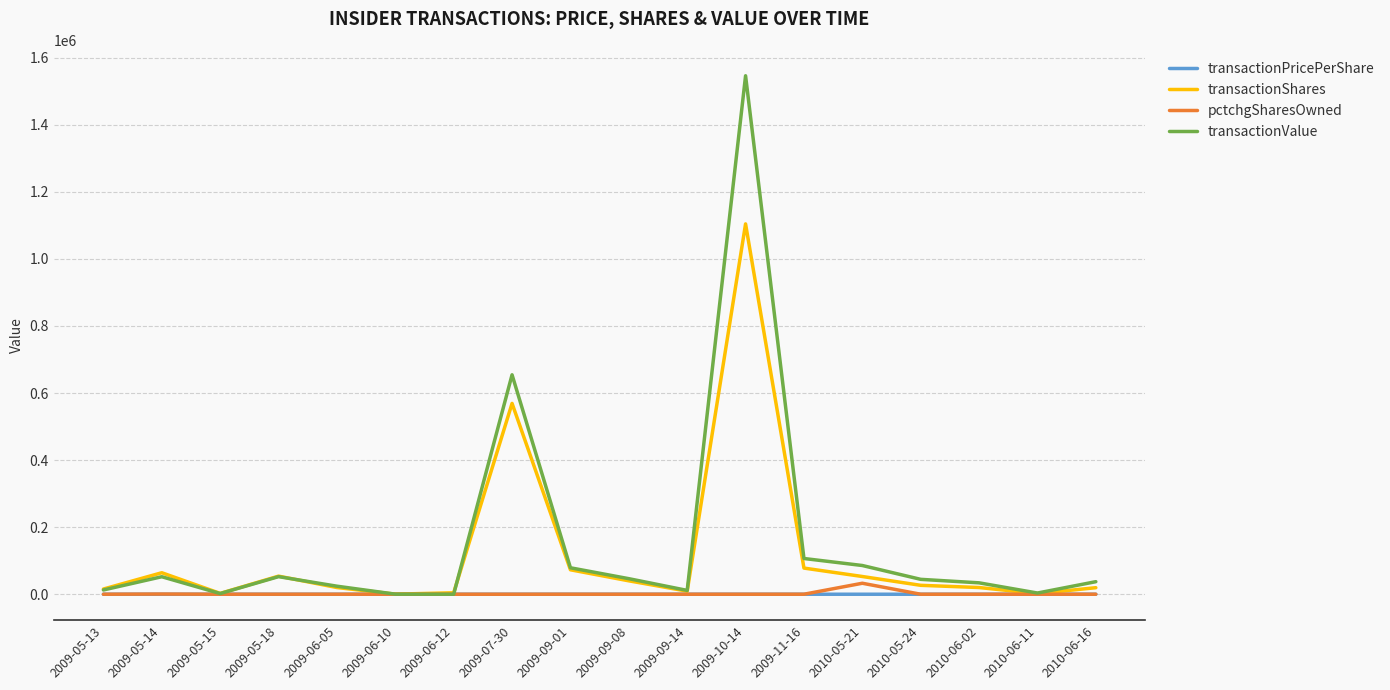

The value of transactionShares at 2009-10-14 is 1104244.0. True or false?

True